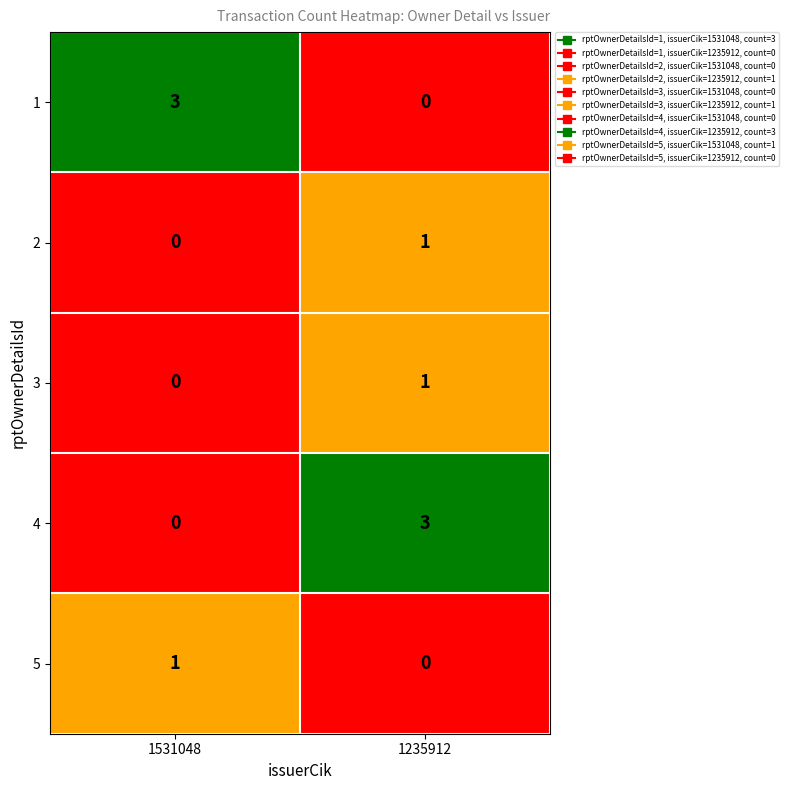

What is the difference between the 1 values at 1235912 and 1531048?

3